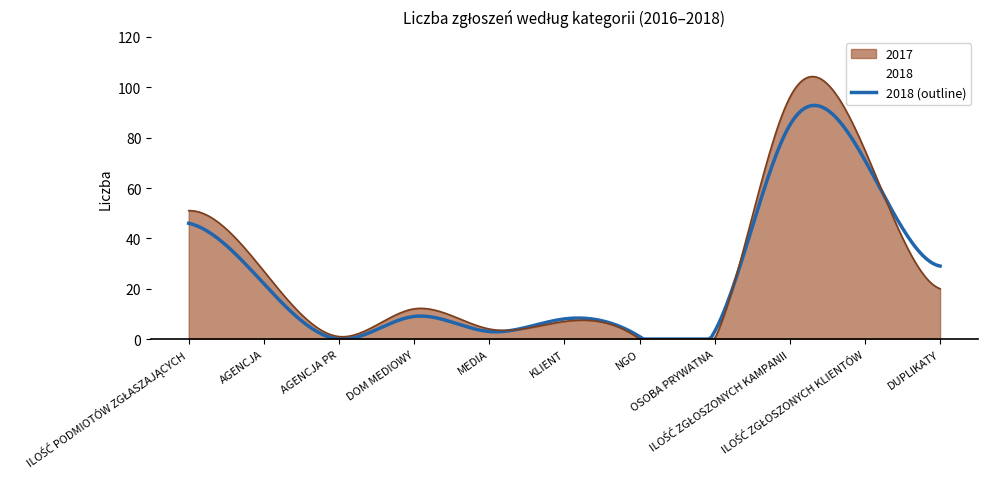

List the series in order of their peak value, lowest first.

2018 (outline), 2017